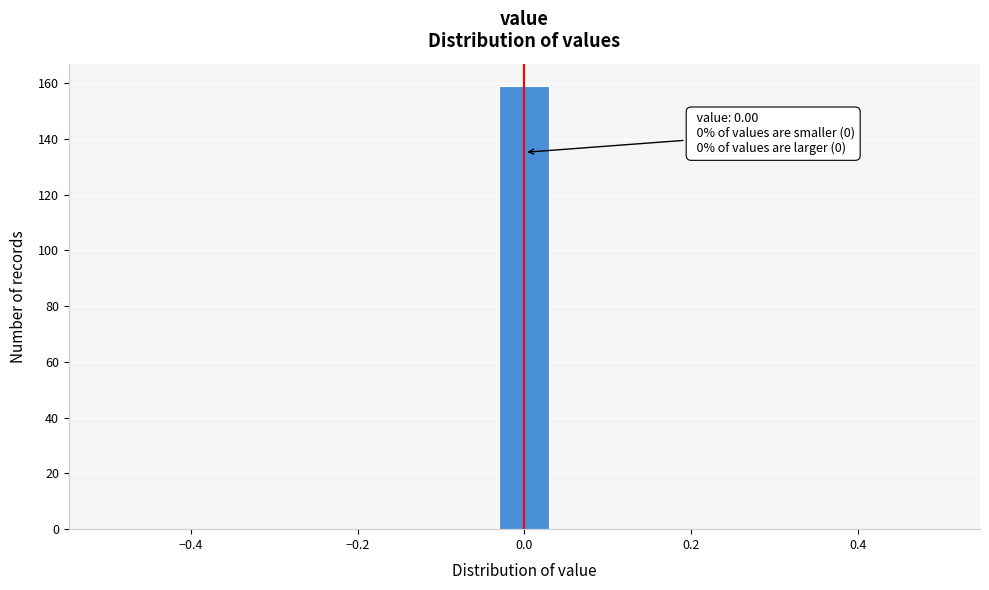

Read against the x-axis, roughly where is the centre of the tallest bar?

0.00